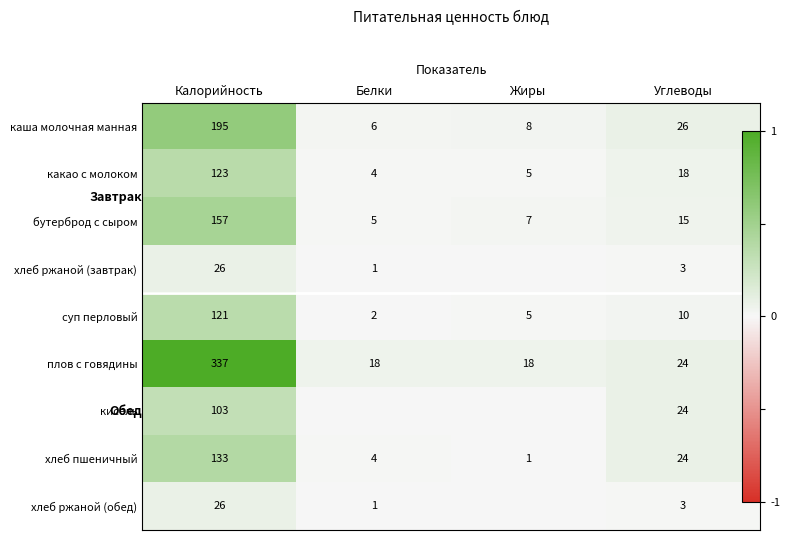

Between Белки and Калорийность, which is larger?

Калорийность